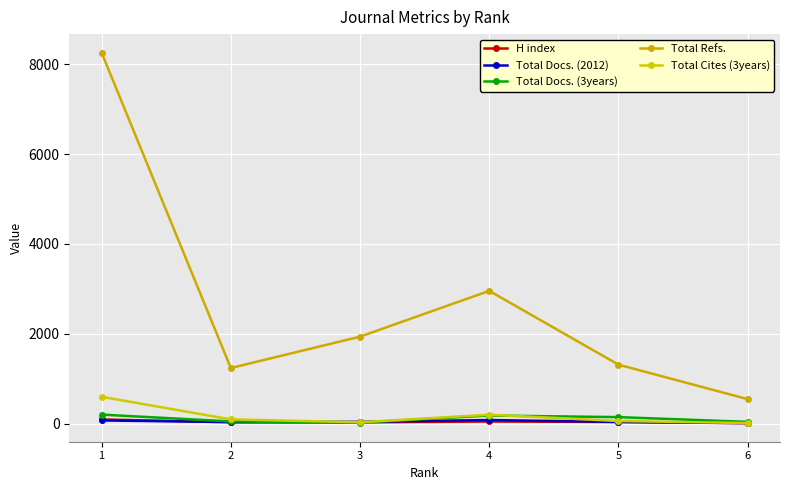

Reading left to right, list all the values displayed in this chart.

H index: 96	35	31	51	40	13
Total Docs. (2012): 74	38	43	83	41	16
Total Docs. (3years): 204	52	25	184	148	42
Total Refs.: 8257	1241	1938	2957	1315	548
Total Cites (3years): 600	98	34	202	61	16